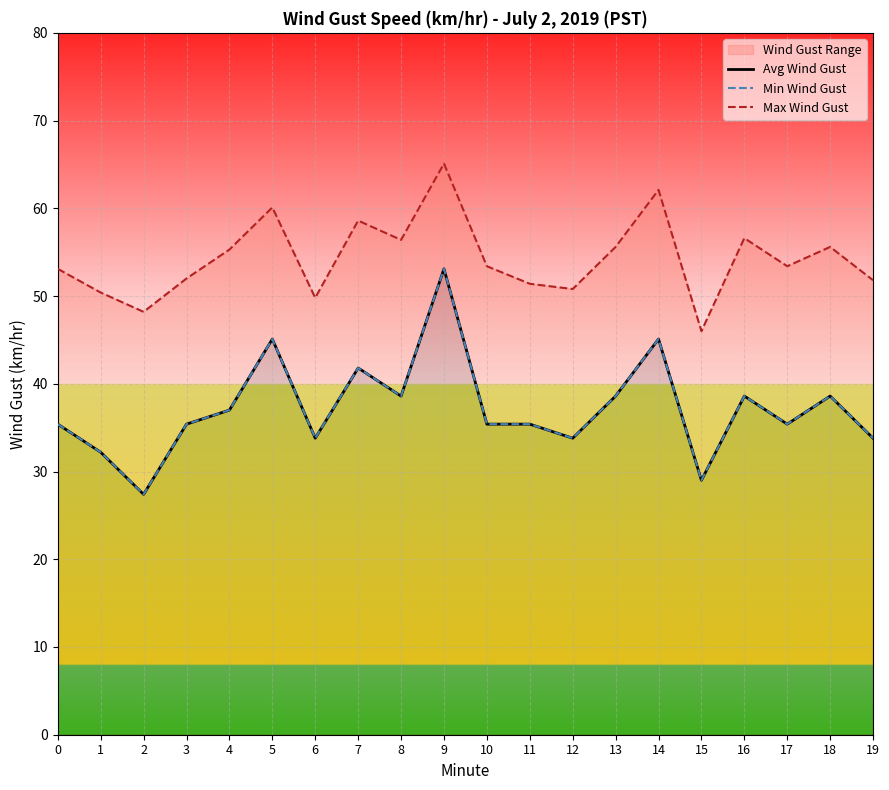

True or false: Max Wind Gust has a value of 29.5 at 19.

False